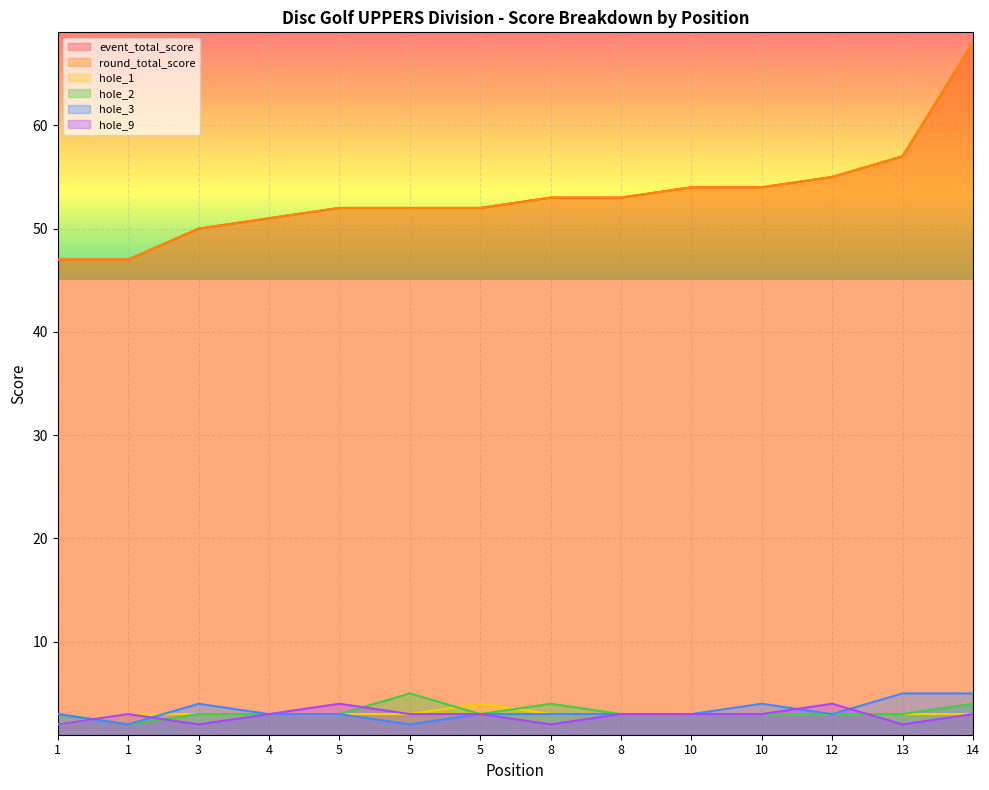

Reading left to right, what are all the values shown in this chart?

event_total_score: 47	47	50	51	52	52	52	53	53	54	54	55	57	68
round_total_score: 47	47	50	51	52	52	52	53	53	54	54	55	57	68
hole_1: 2	3	3	3	3	3	4	3	3	3	3	3	3	3
hole_2: 3	2	3	3	3	5	3	4	3	3	3	3	3	4
hole_3: 3	2	4	3	3	2	3	3	3	3	4	3	5	5
hole_9: 2	3	2	3	4	3	3	2	3	3	3	4	2	3